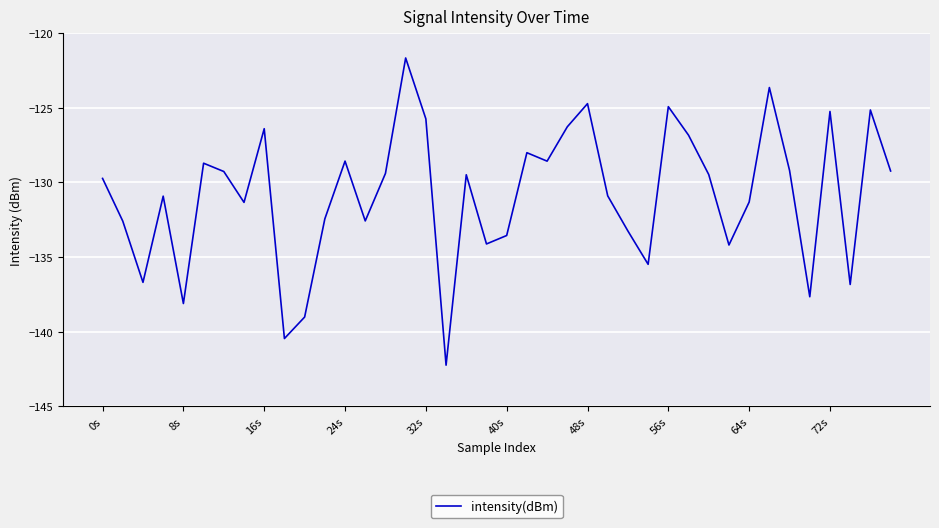

What is the greatest value displayed?

-121.7